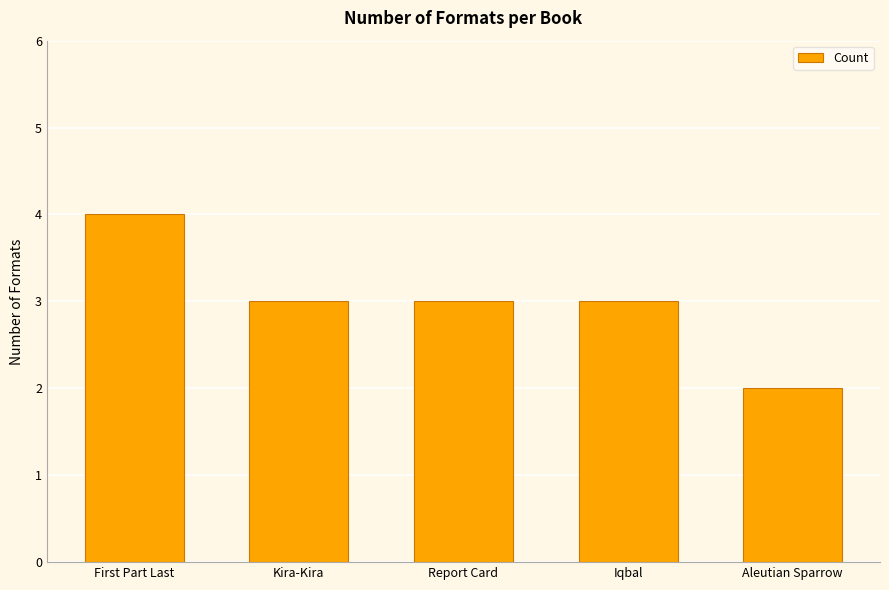

What is the maximum value shown in the chart?

4